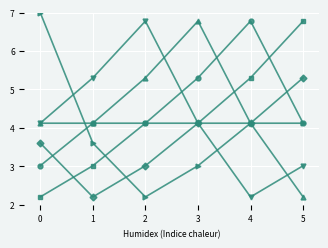

What is the total value across all series at 5?

25.5